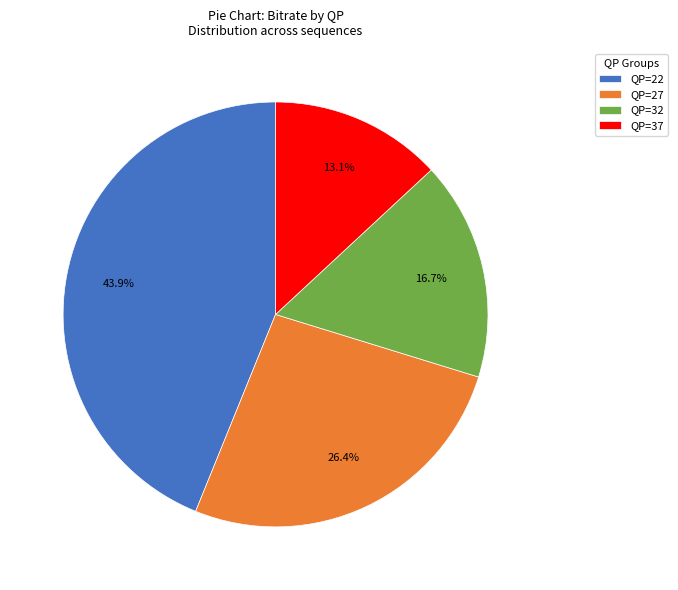

What is the total percentage of QP=37 and QP=27?

39.5%